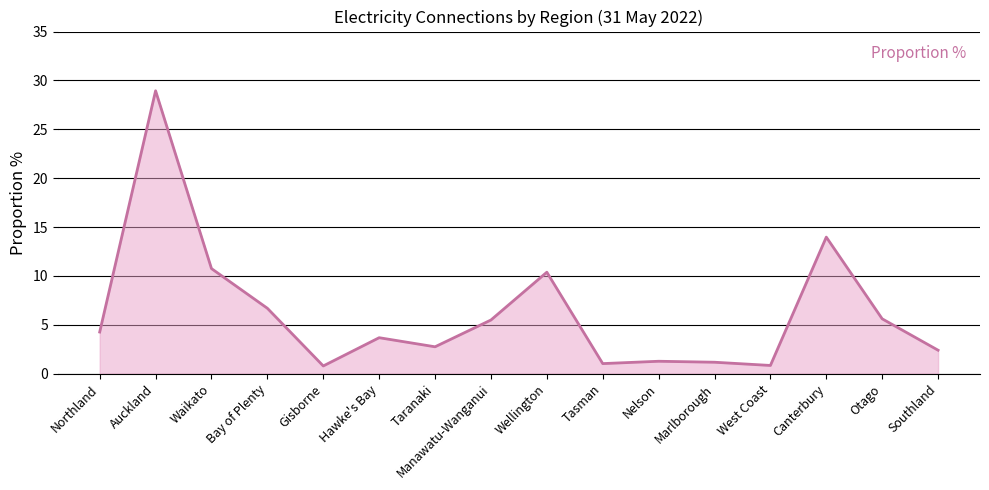

What is the maximum value shown in the chart?

28.9